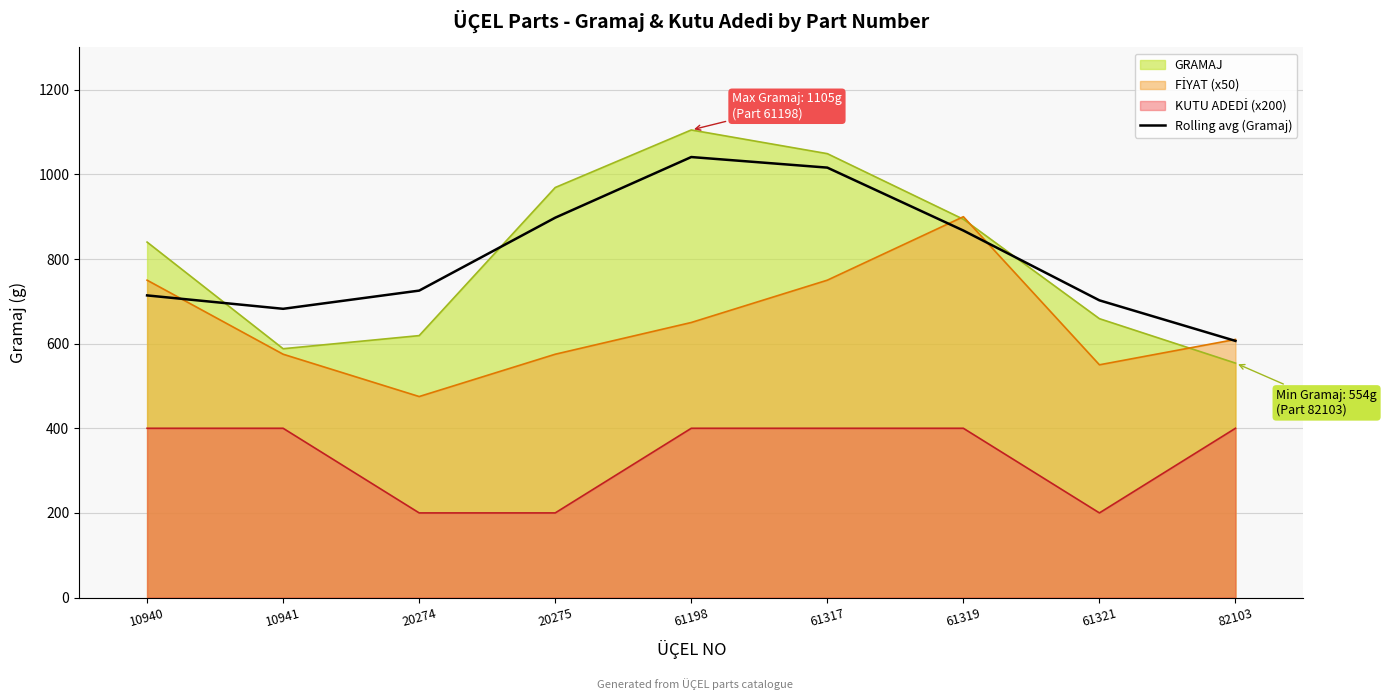

Does the chart display data point markers on the line(s)?

No